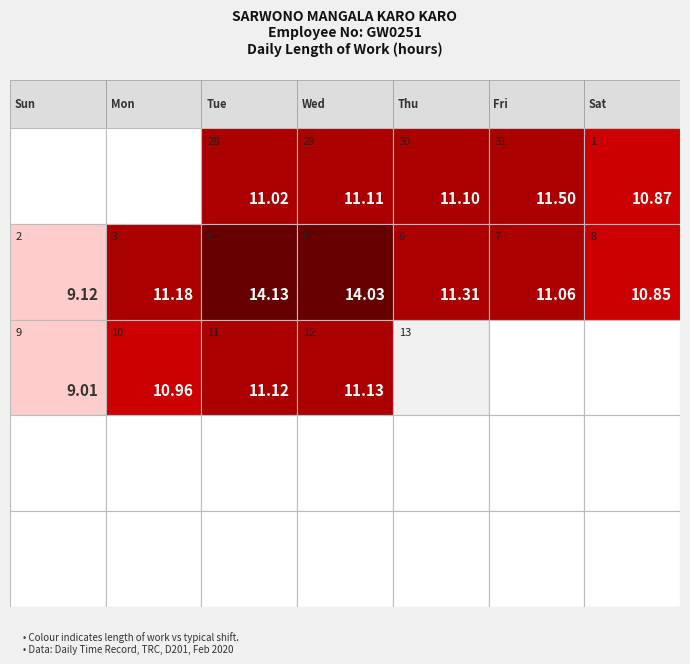

What is the maximum value shown in the chart?

14.1